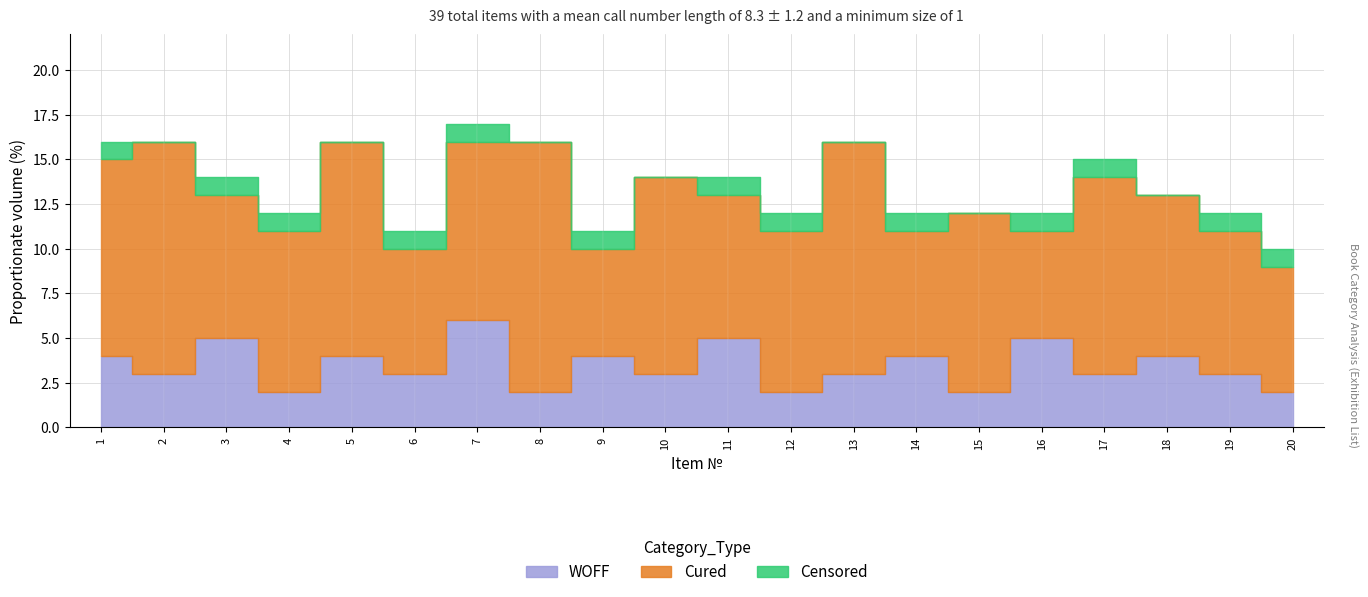

At which label does Cured reach its peak?

8